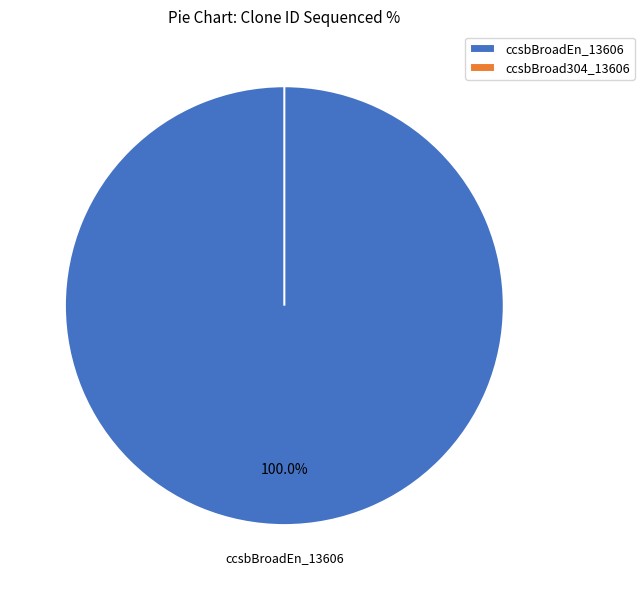

Is it true that ccsbBroad304_13606 is 0% of the pie?

True